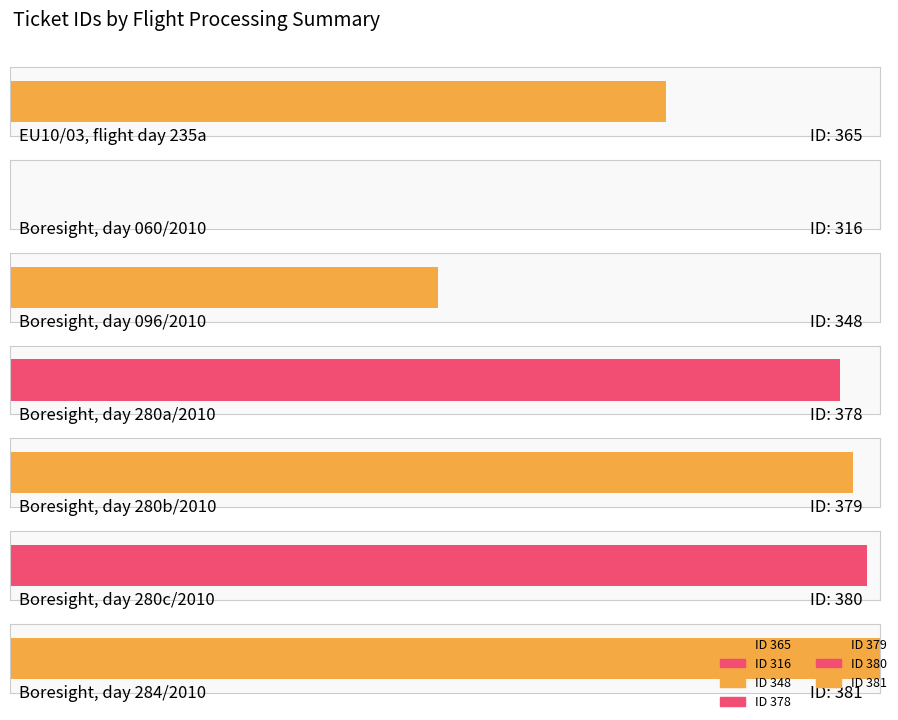

Reading left to right, list all the values displayed in this chart.

365	316	348	378	379	380	381